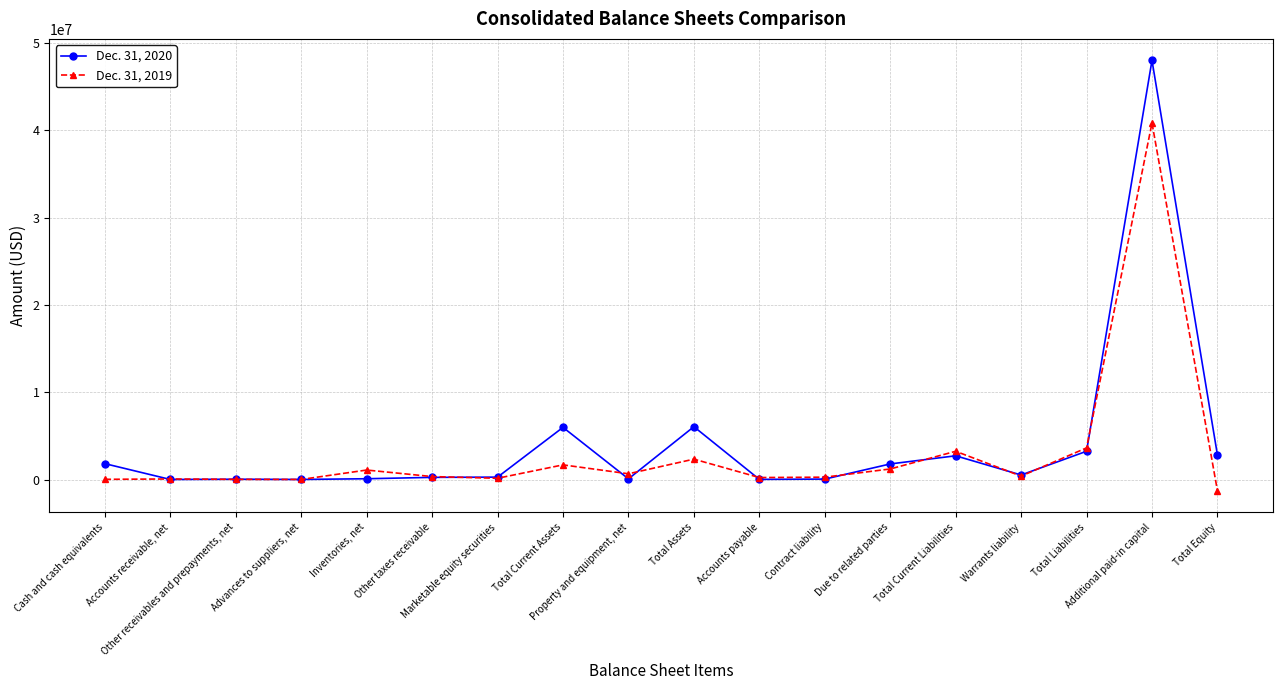

True or false: Dec. 31, 2020 has more than 1 interior local peaks.

True